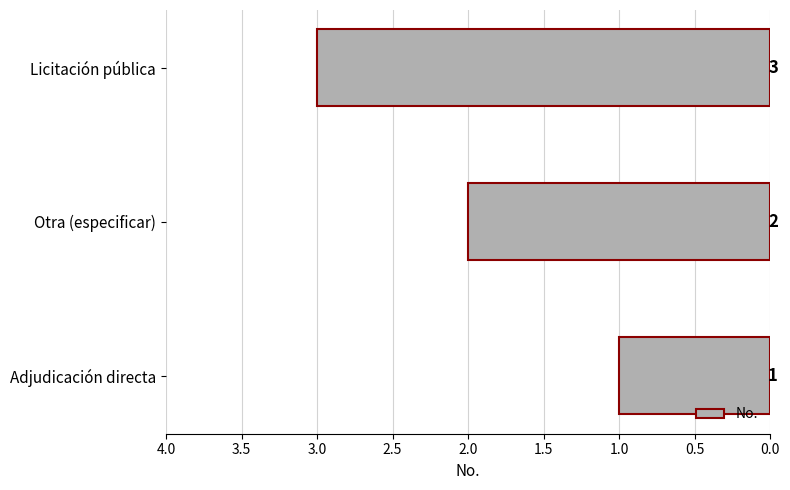

Approximately how many times larger is the value at Licitación pública compared to Adjudicación directa?

3.0